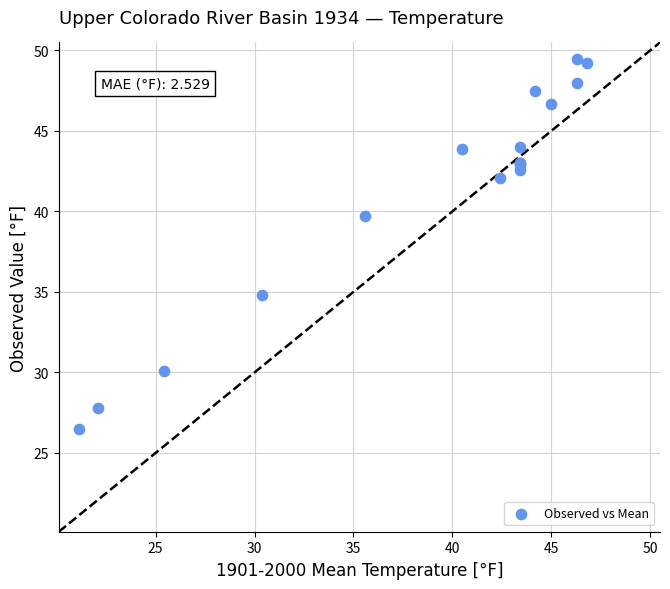

What Y value in the scatter plot is closest to 38?

39.7